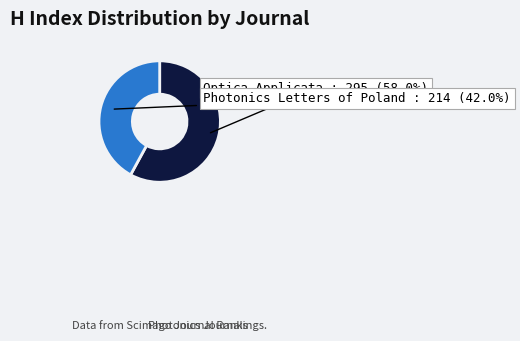

To the nearest percent, what is the difference between the largest and smallest slice percentages?

16%